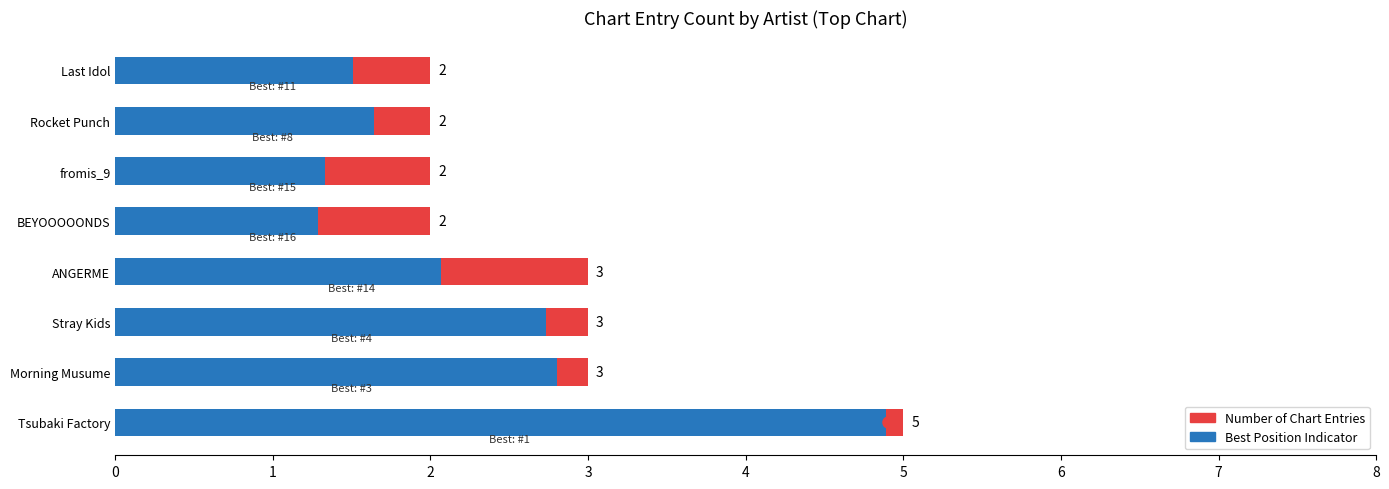

What is the sum of all values?

22